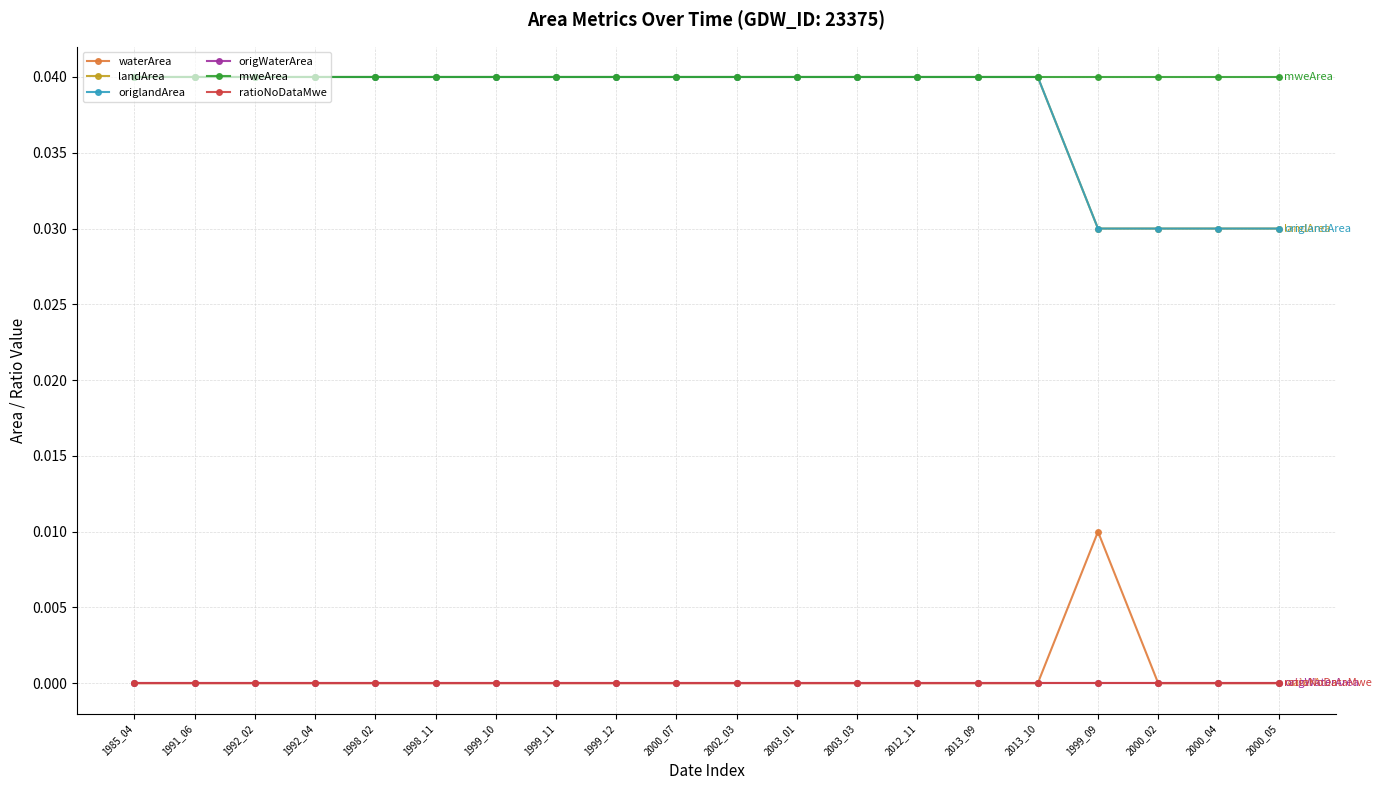

Which series has the widest spread of values?

landArea